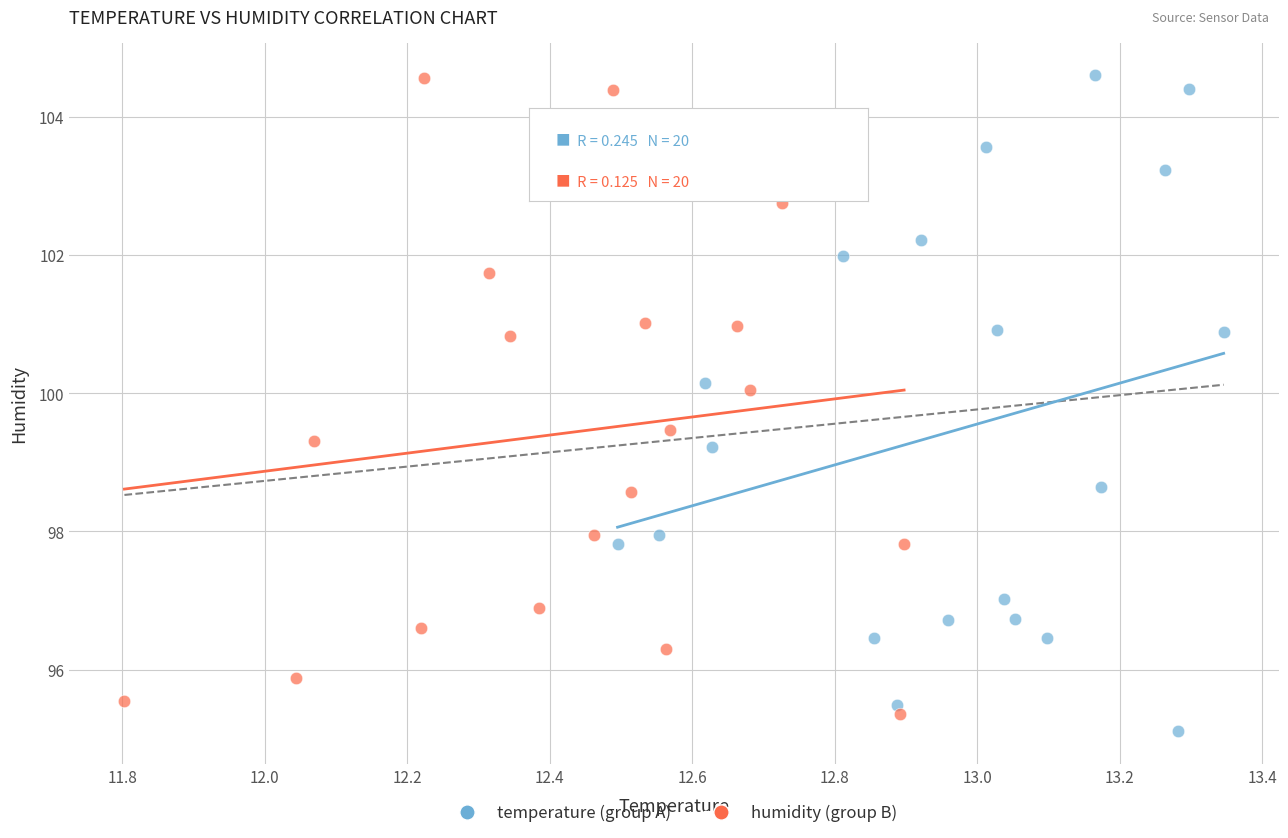

What are all the series names shown in the legend?

temperature (group A), humidity (group B)